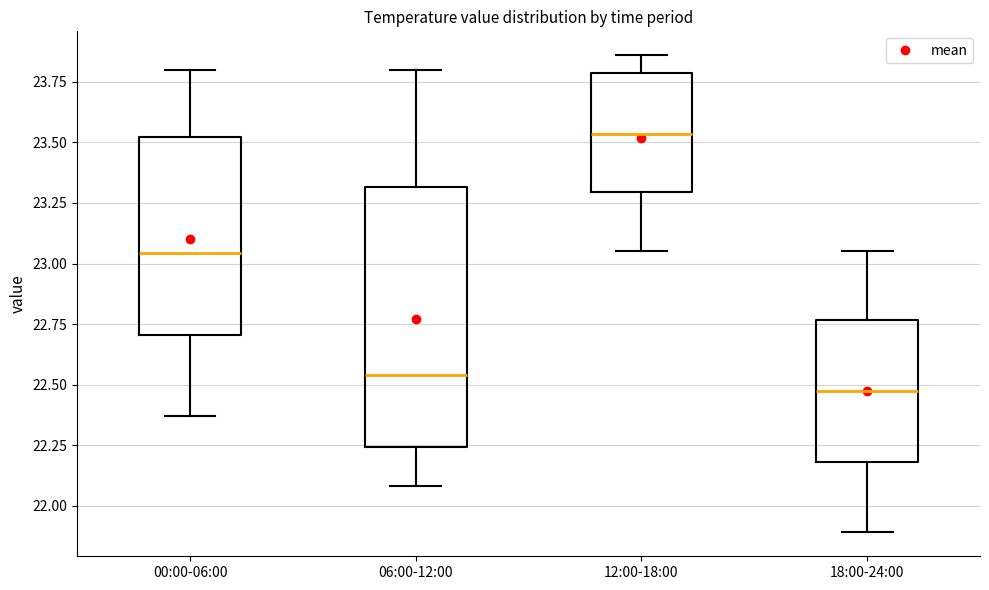

Which box is the tallest, from its lower edge to its upper edge?

06:00-12:00